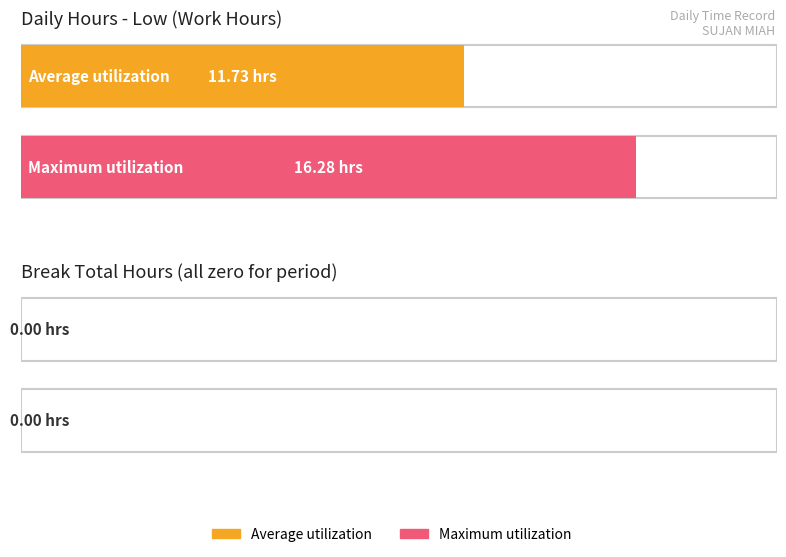

True or false: the data shows 2.3 at 10-Mon.

False